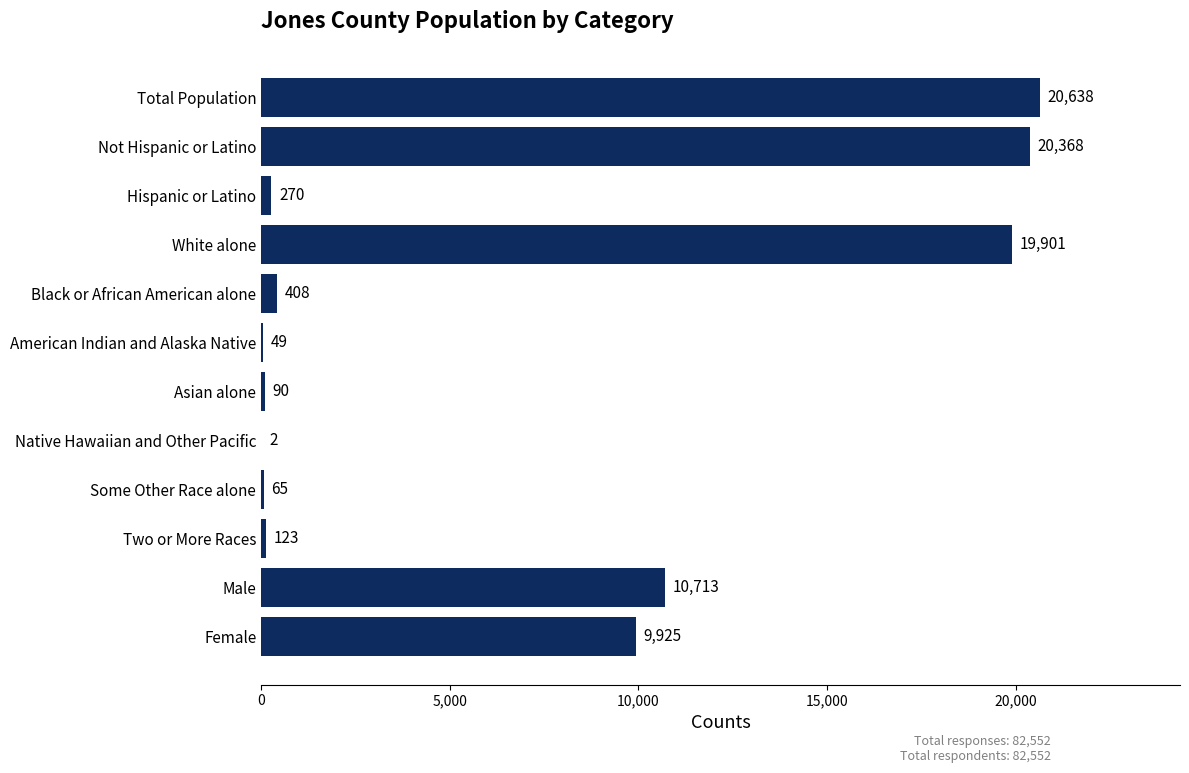

What is the maximum value shown in the chart?

20638